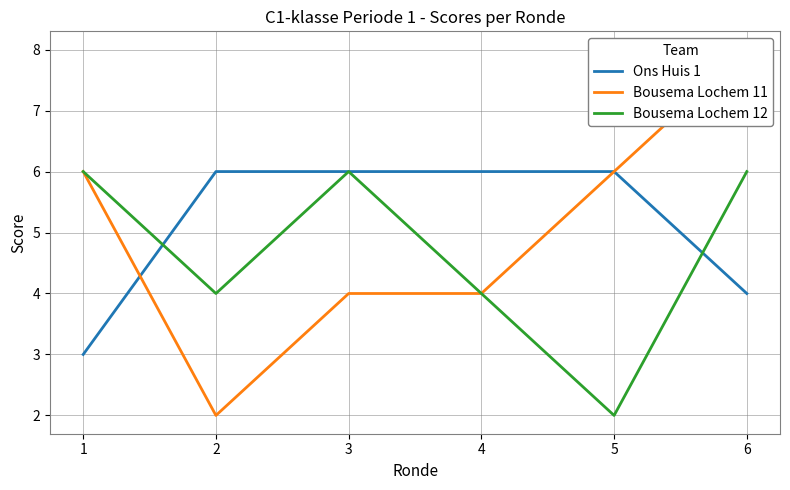

Which series has the widest spread of values?

Bousema Lochem 11